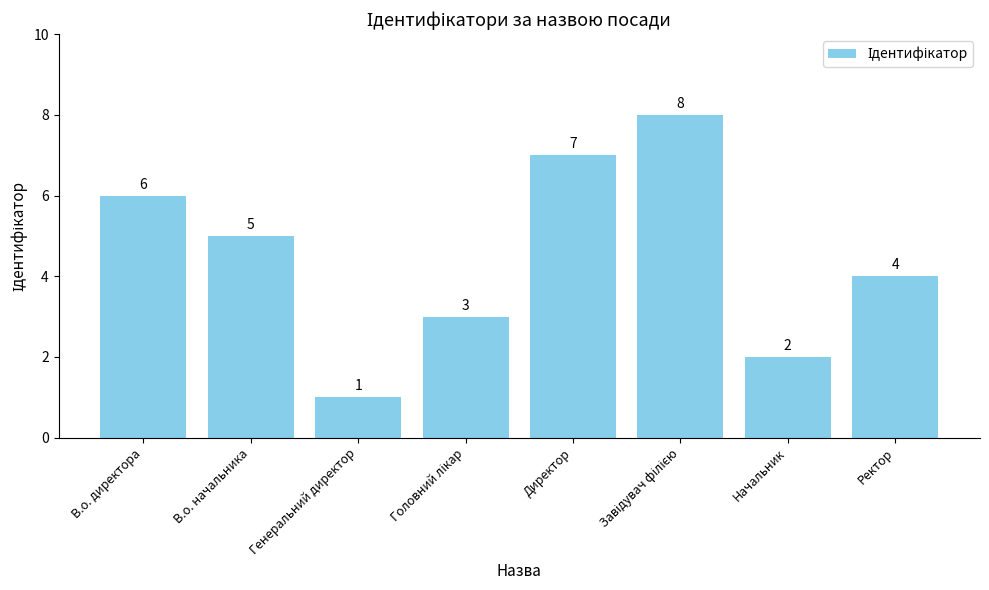

The chart shows a value of 3 at В.о. директора. True or false?

False